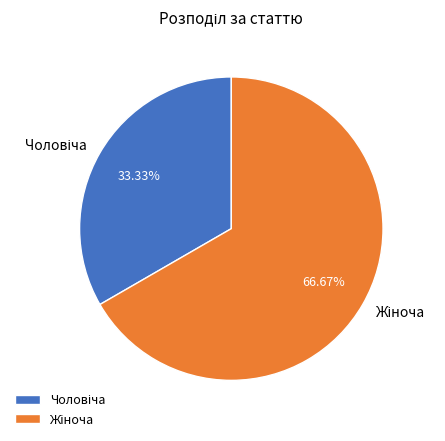

Is there a majority slice in this chart?

Yes